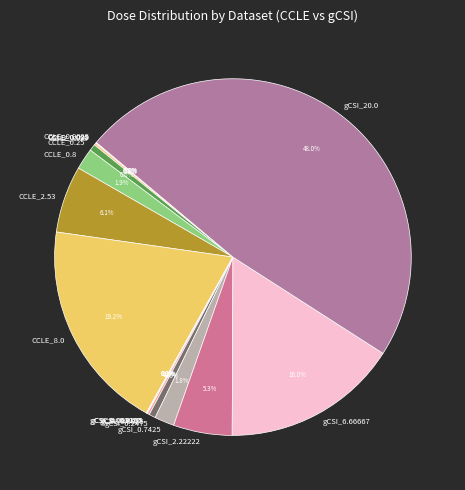

Which category has the biggest portion of the pie?

gCSI_20.0